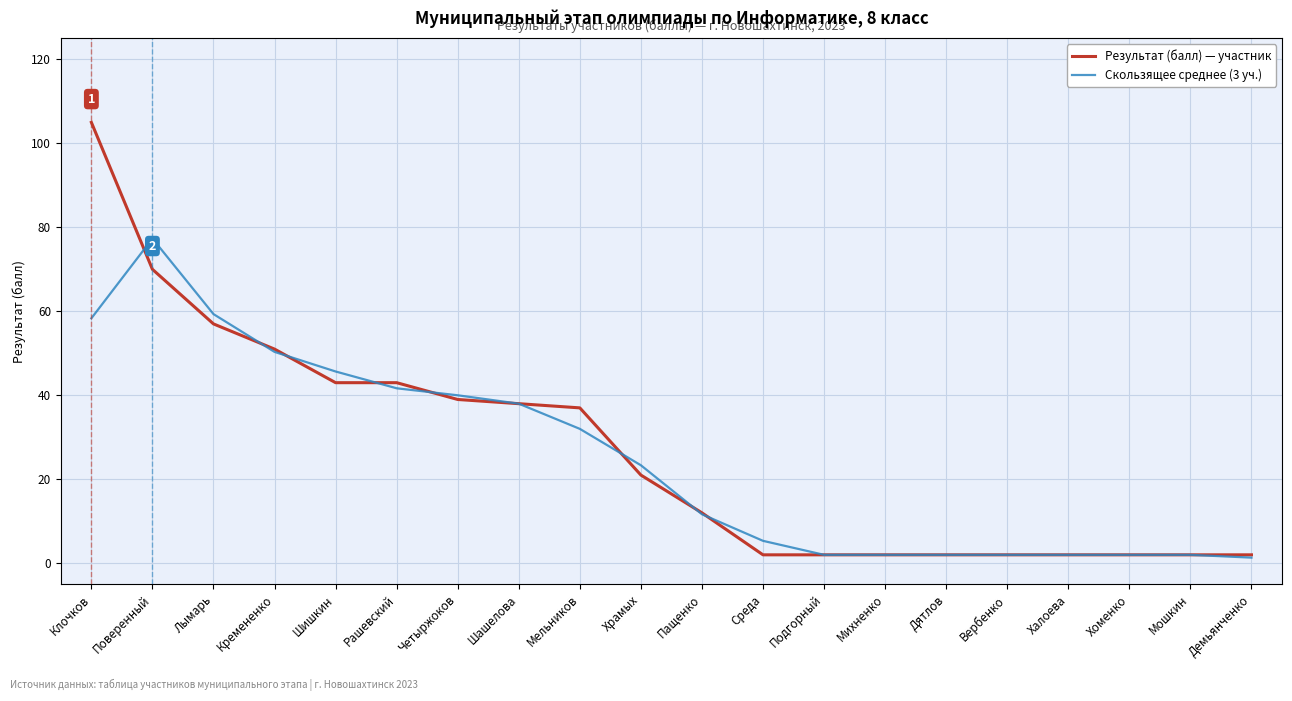

The value of Результат (балл) — участник at Мельников is 24.5. True or false?

False